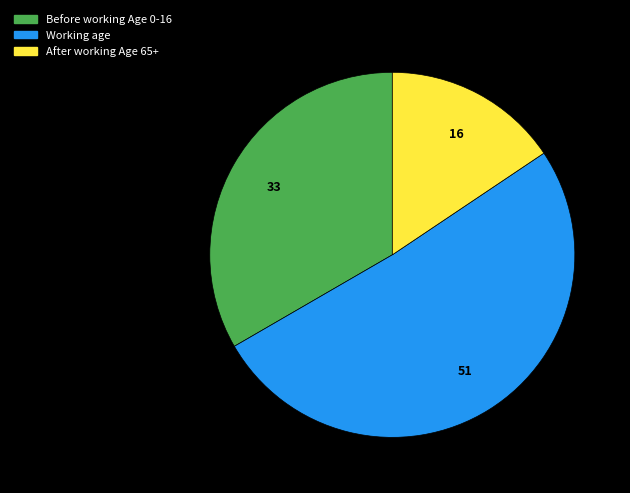

Count the number of slices in the pie.

3